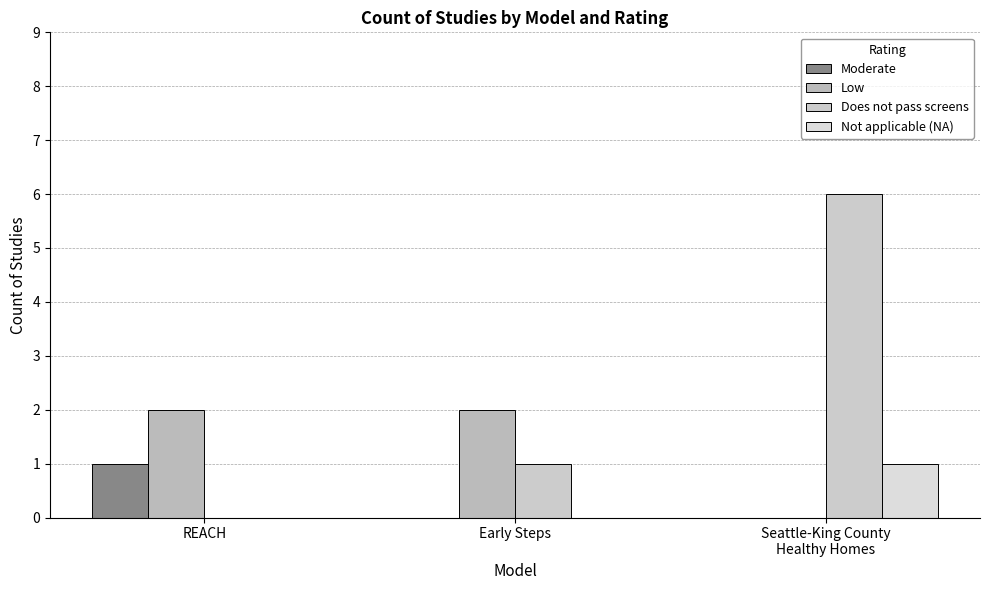

Rank the series by their maximum value, from highest to lowest.

Does not pass screens, Low, Moderate, Not applicable (NA)